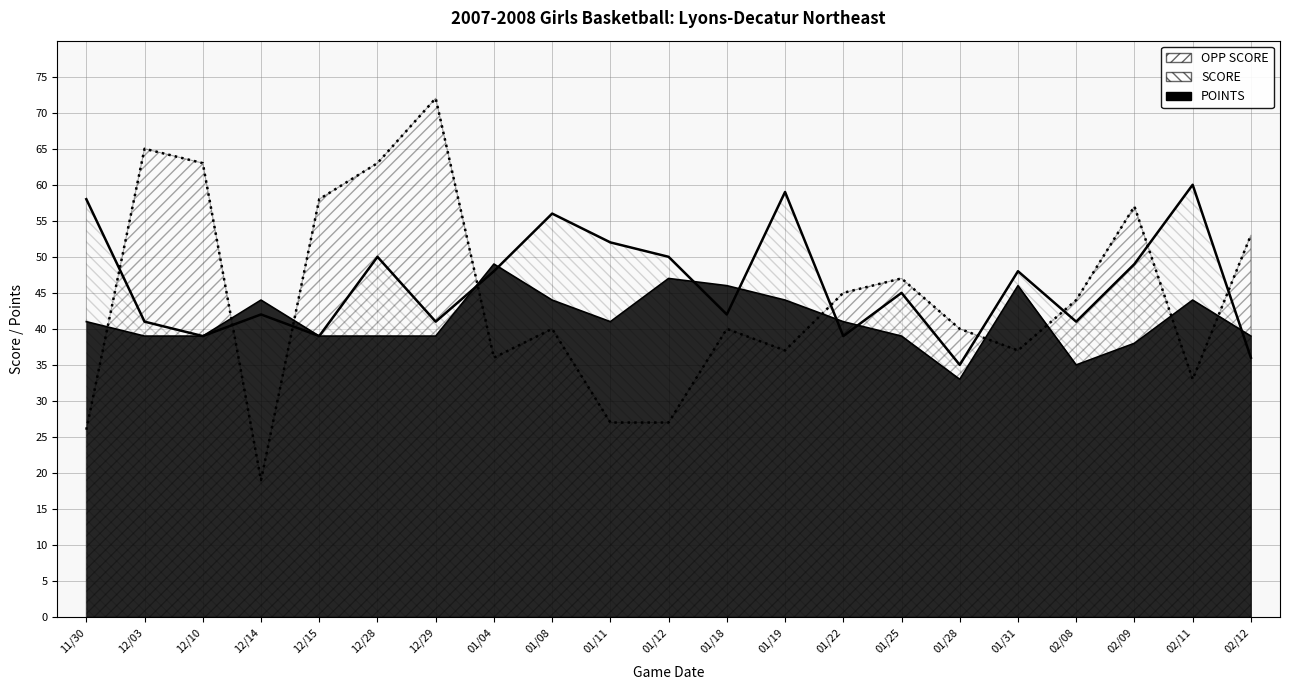

How many values in the SCORE series are below 45?

10